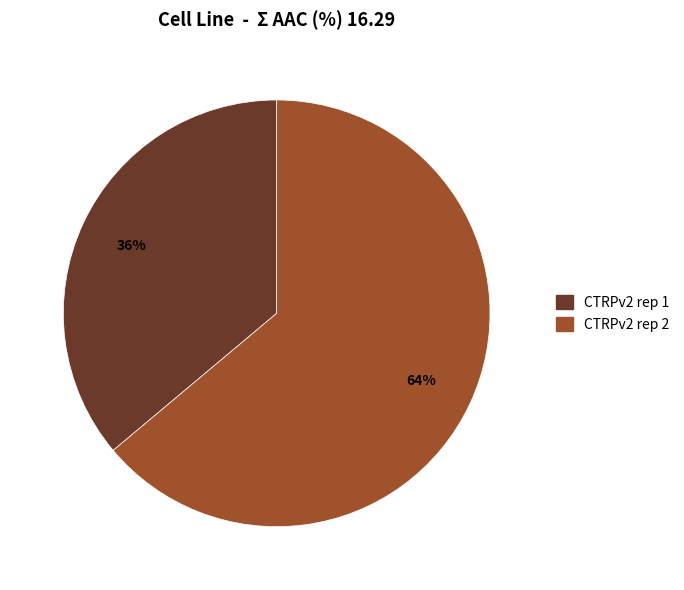

What is the largest slice in the pie chart?

CTRPv2 rep 2